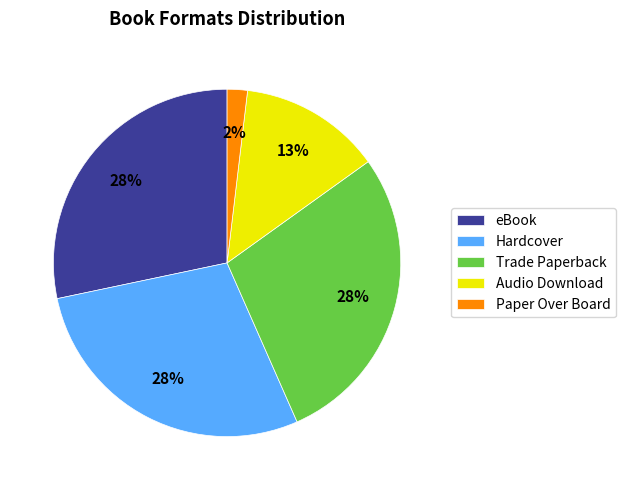

How many slices are in this pie chart?

5